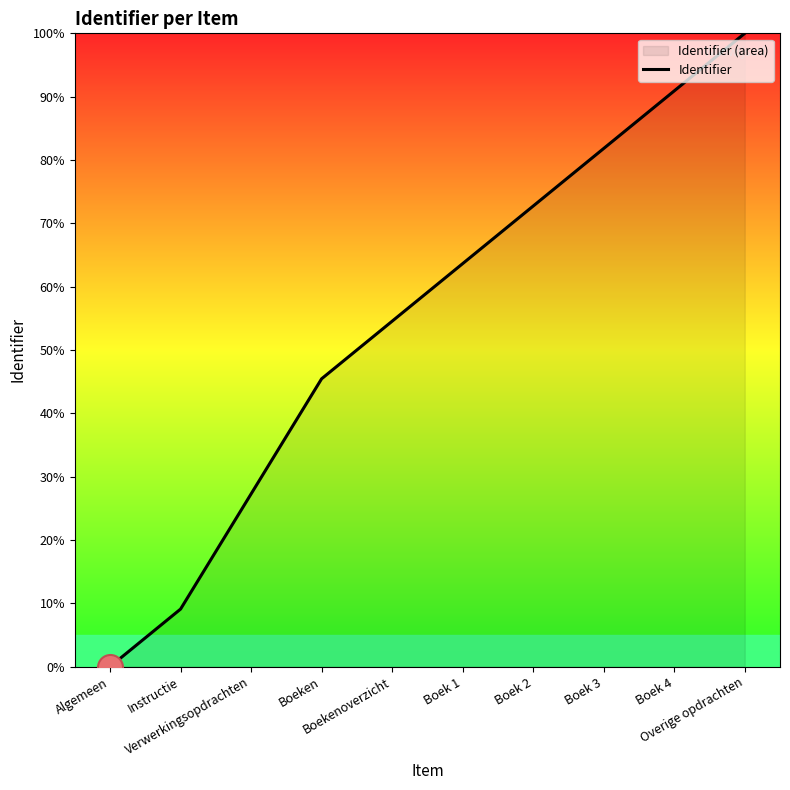

Reading left to right, what are all the values shown in this chart?

0.0	9.1	27.3	45.5	54.5	63.6	72.7	81.8	90.9	100.0